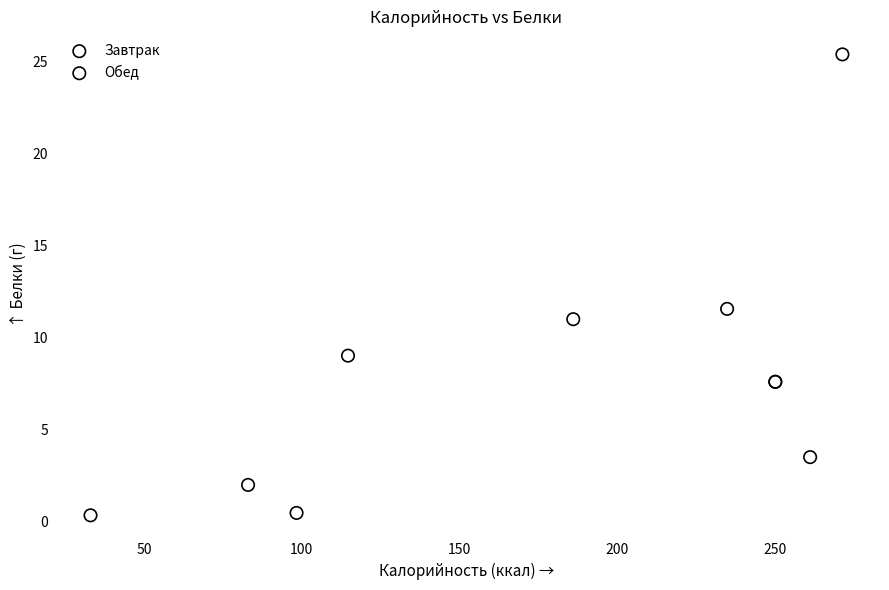

Which series has the largest Y range (max minus min)?

Обед